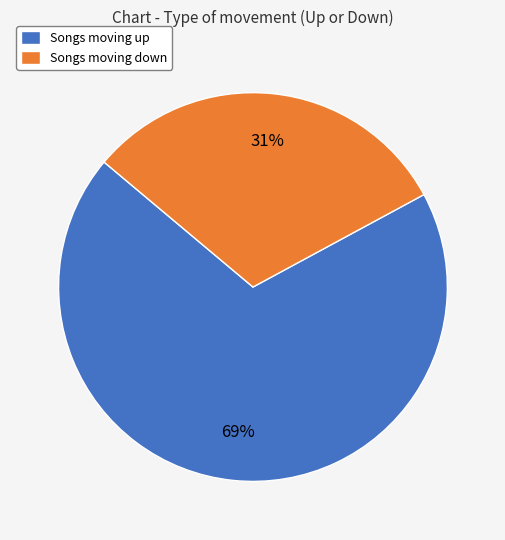

Count the number of slices in the pie.

2